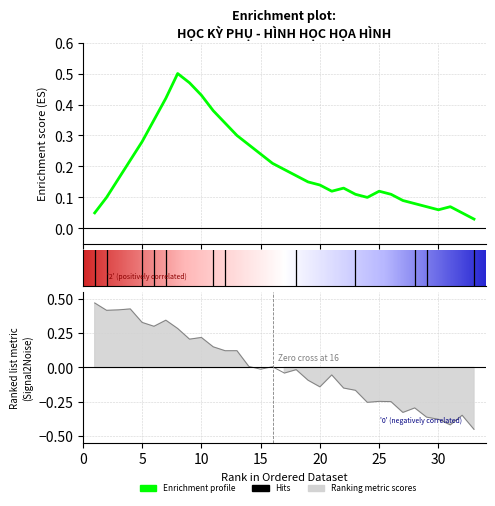

Which series has the largest total across all categories?

Enrichment Score